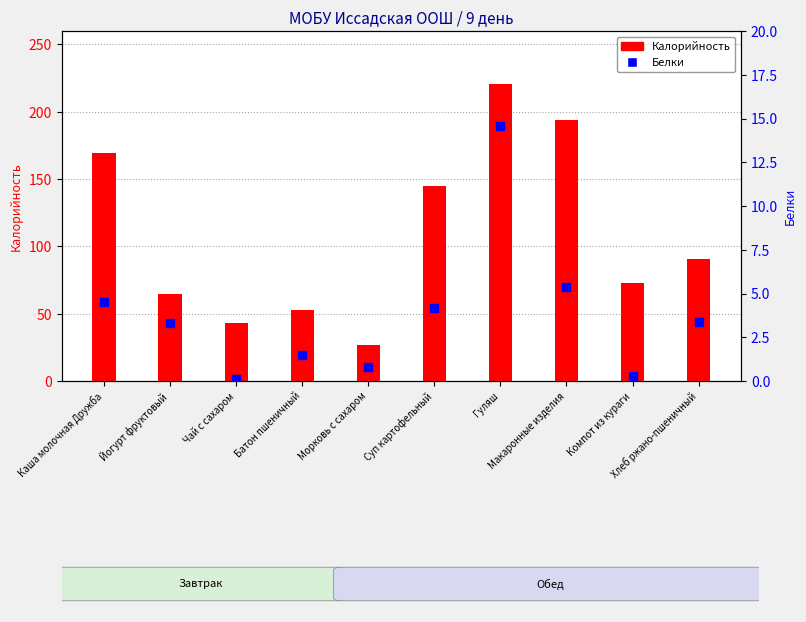

What is the total value across all series at Каша молочная Дружба?

173.5